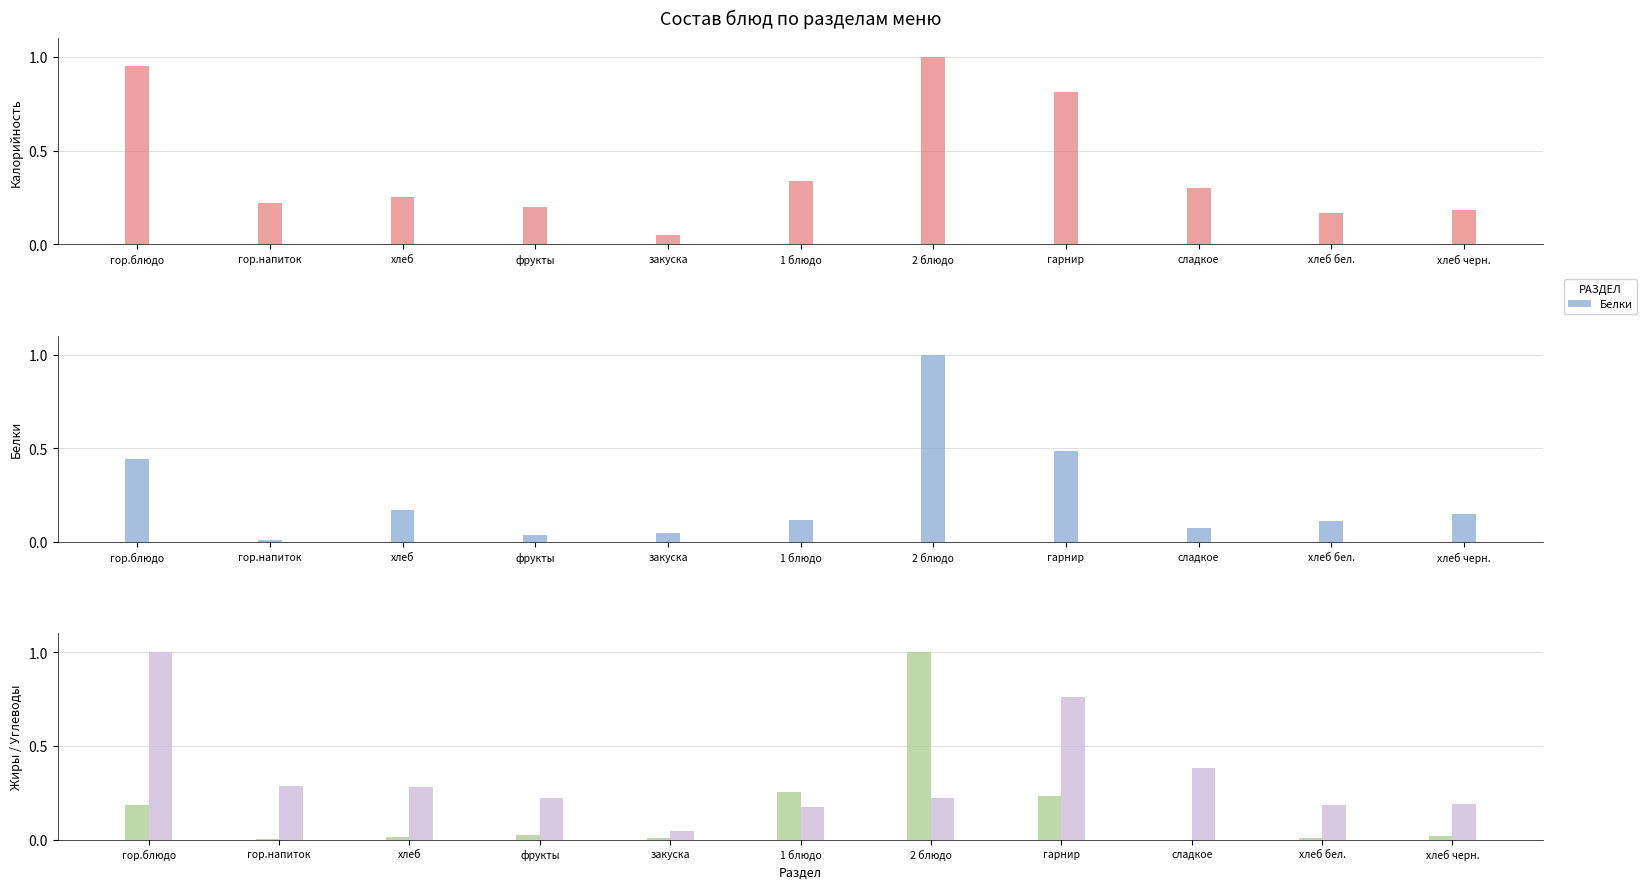

Is it true that Жиры equals -0.3 at сладкое?

False